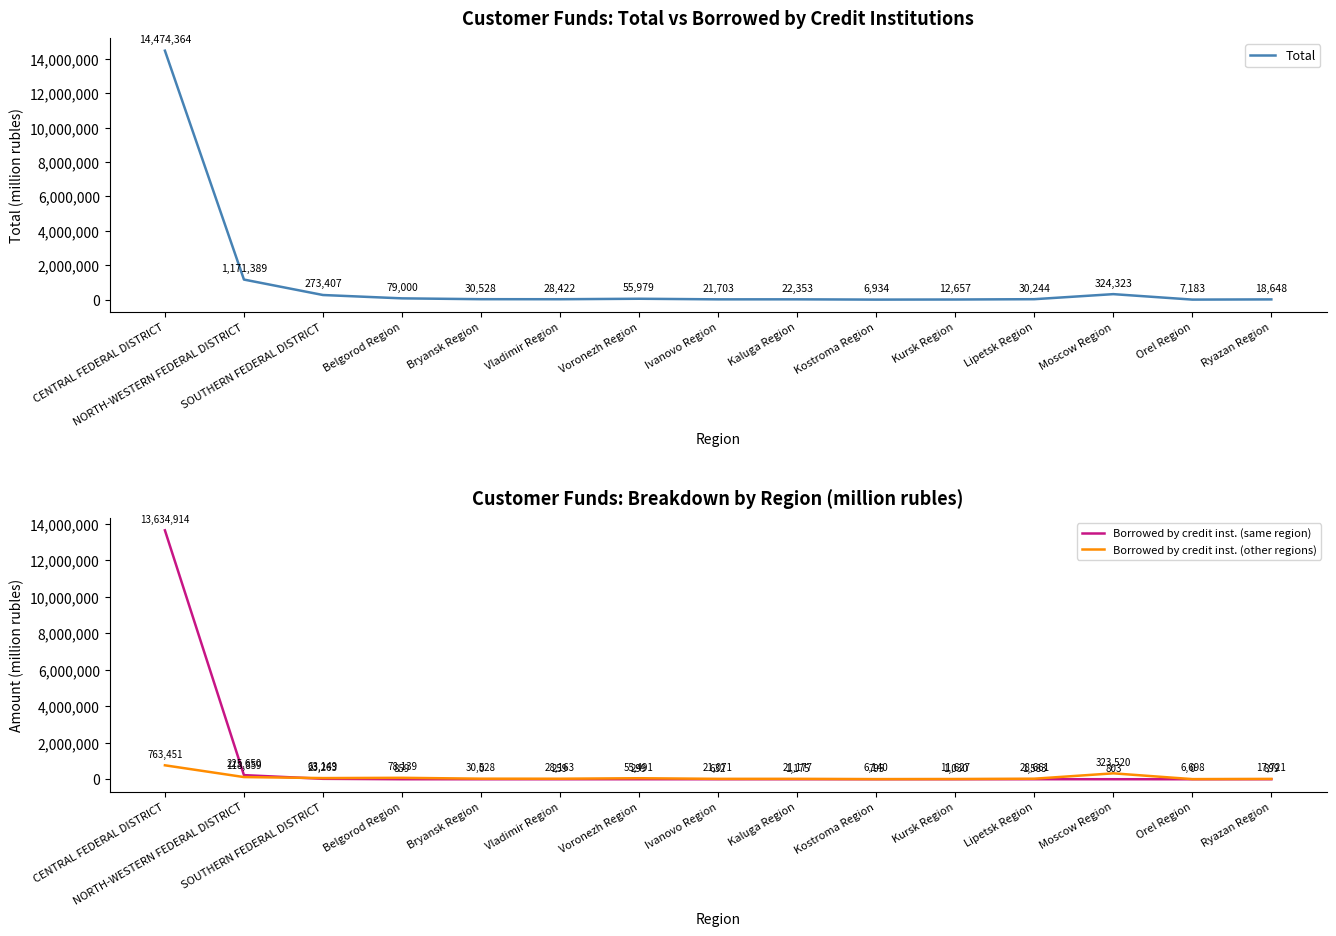

True or false: Total has a value of 30244 at Lipetsk Region.

True